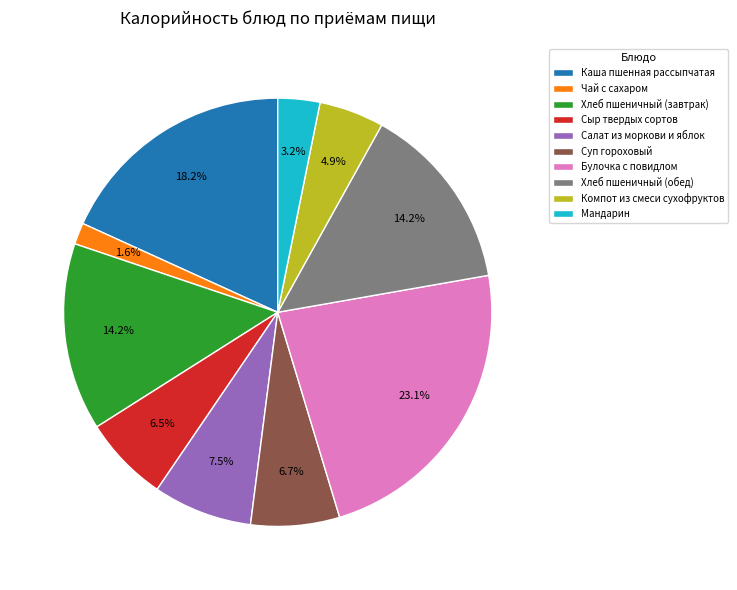

To the nearest percent, what is the difference between the Каша пшенная рассыпчатая and Хлеб пшеничный (завтрак) slice percentages?

4%